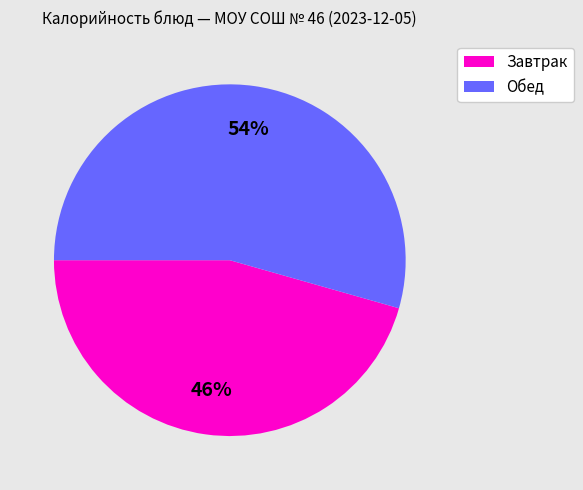

Approximately how many times larger is the value at Обед compared to Завтрак?

1.2